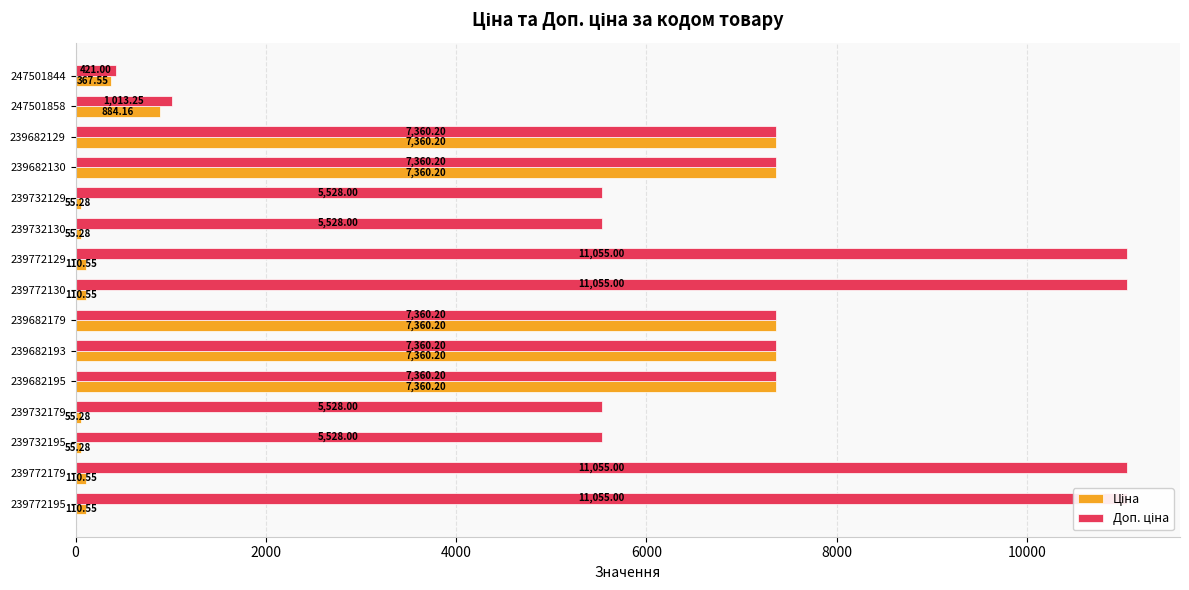

How many data points in Доп. ціна are less than 7360?

6